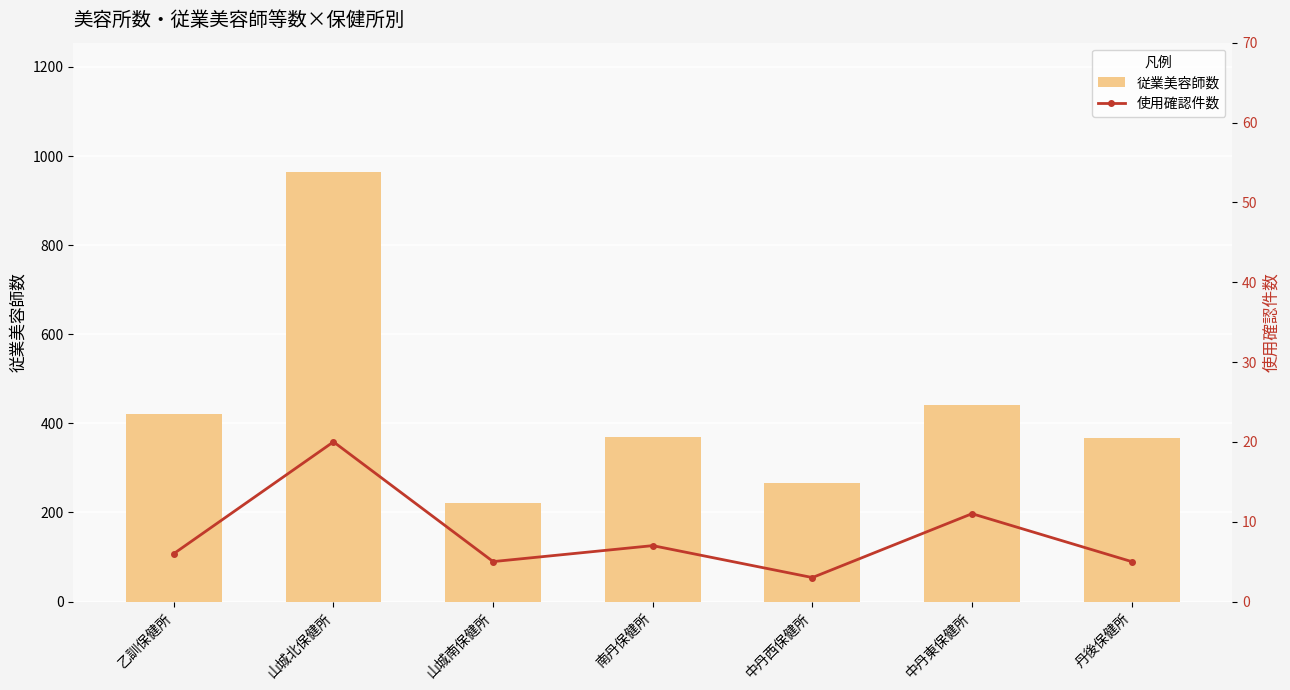

What is the sum of all 従業美容師数 values?

3050